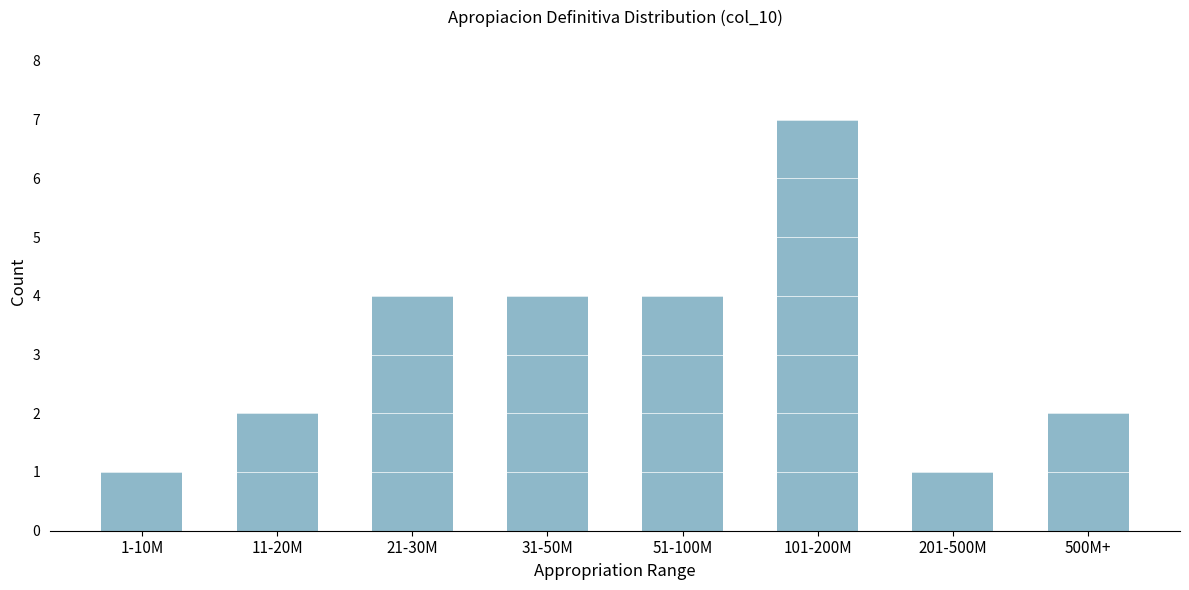

Reading right to left, transcribe all the data shown in this chart.

500M+=2	201-500M=1	101-200M=7	51-100M=4	31-50M=4	21-30M=4	11-20M=2	1-10M=1